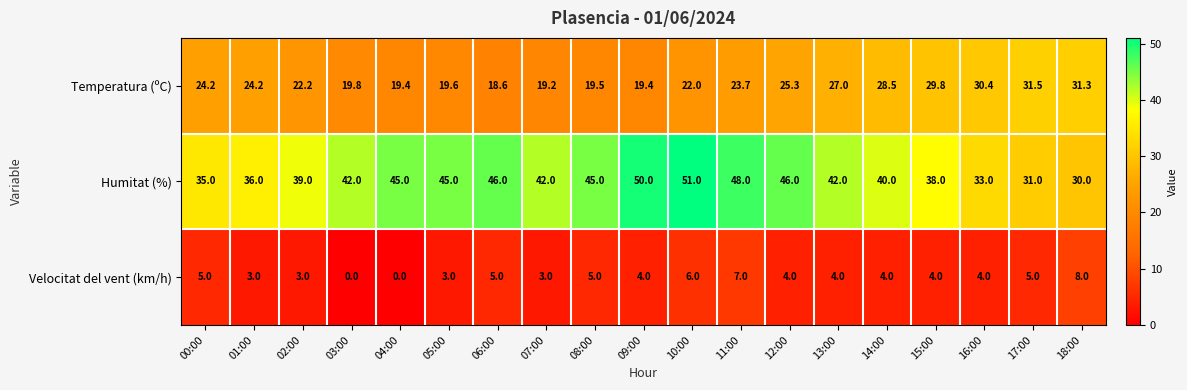

What is the maximum value shown in the chart?

51.0